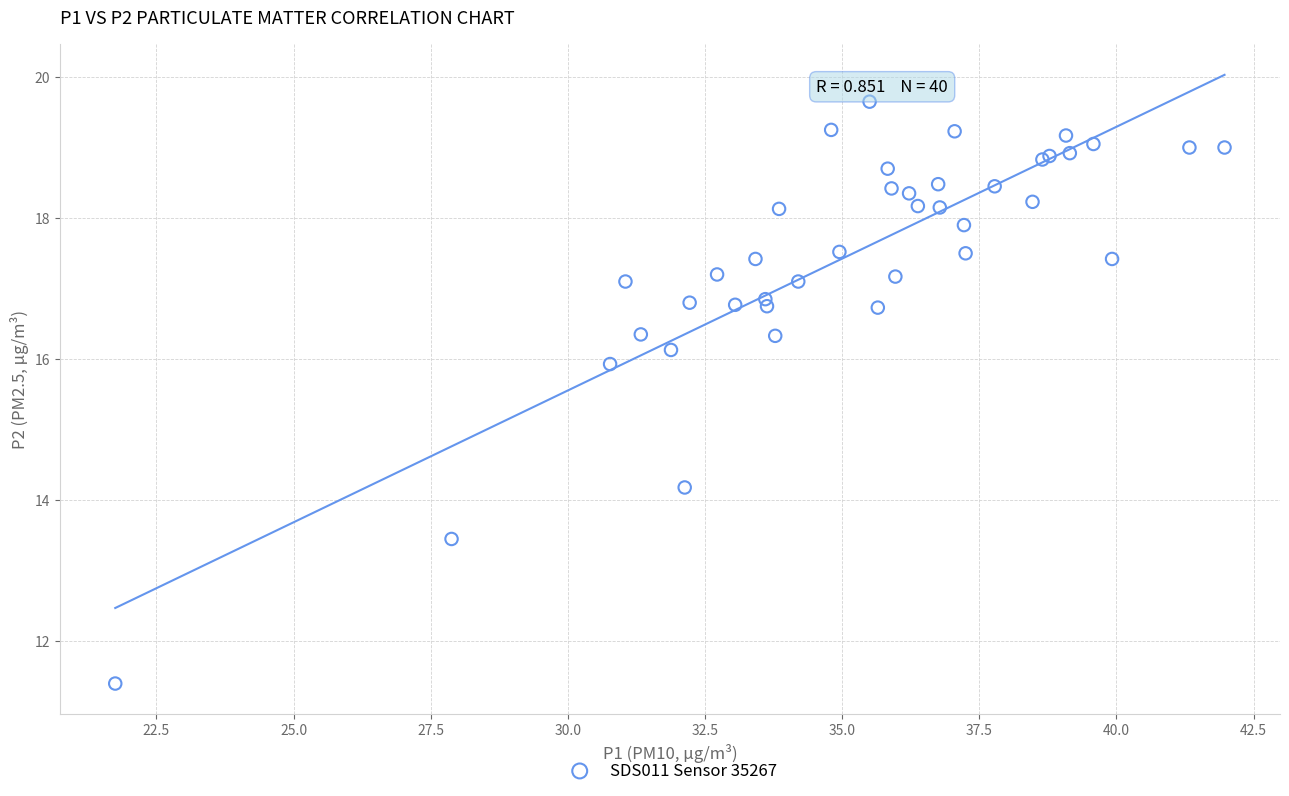

What Y value in the scatter plot is closest to 15?

14.2